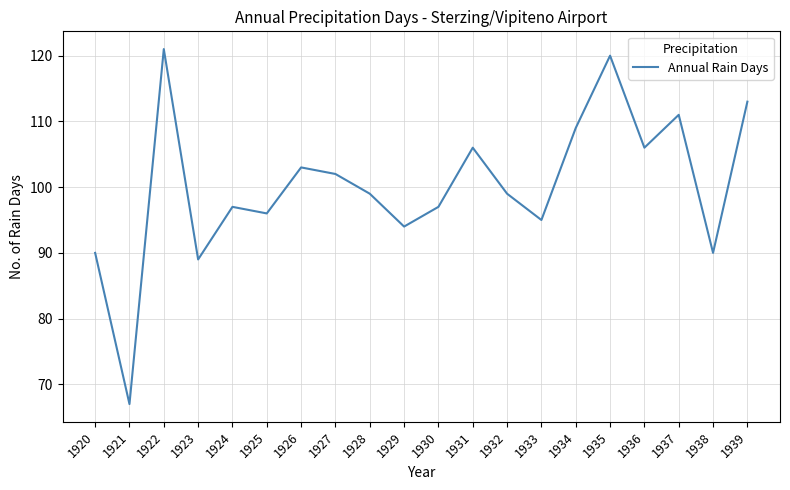

Does the chart display data point markers on the line(s)?

No